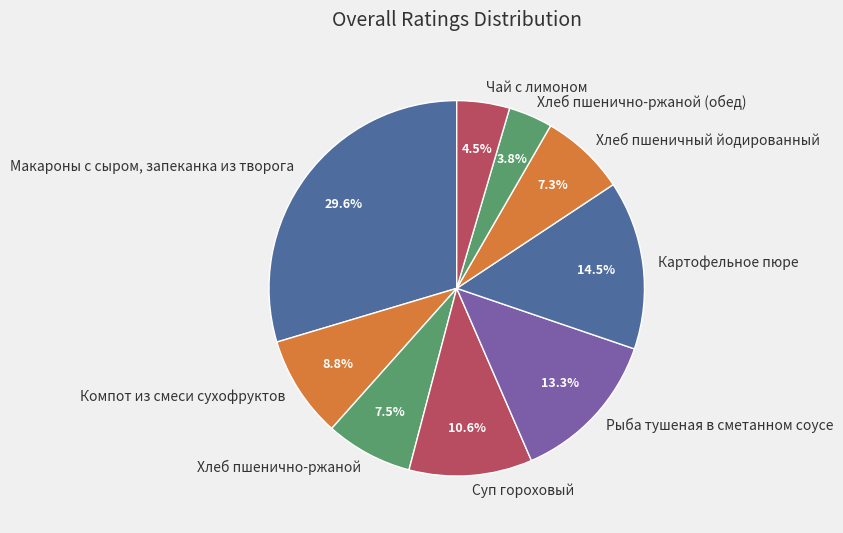

What is the ratio of the value at Хлеб пшенично-ржаной (обед) to the value at Суп гороховый?

0.4